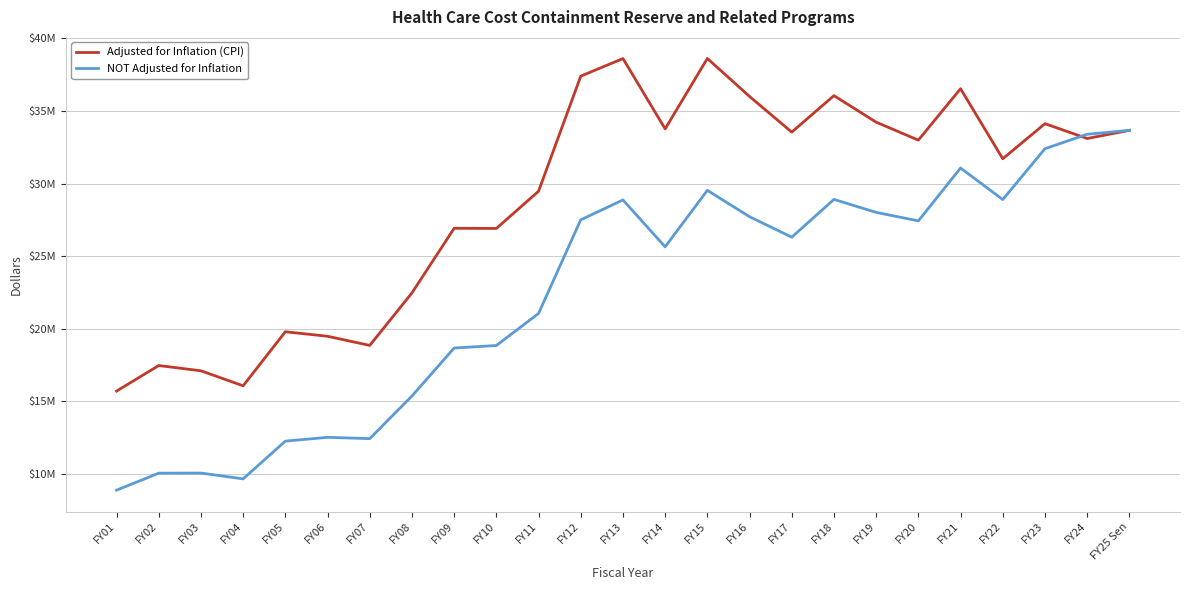

Is this an area chart (filled region under the line)?

No